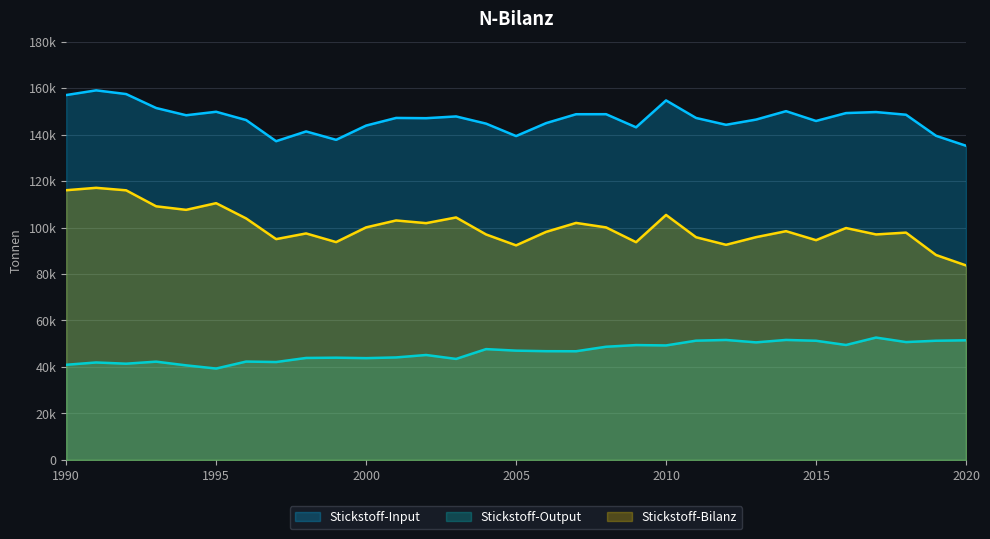

List the series in order of their overall mean, lowest first.

Stickstoff-Output, Stickstoff-Bilanz, Stickstoff-Input